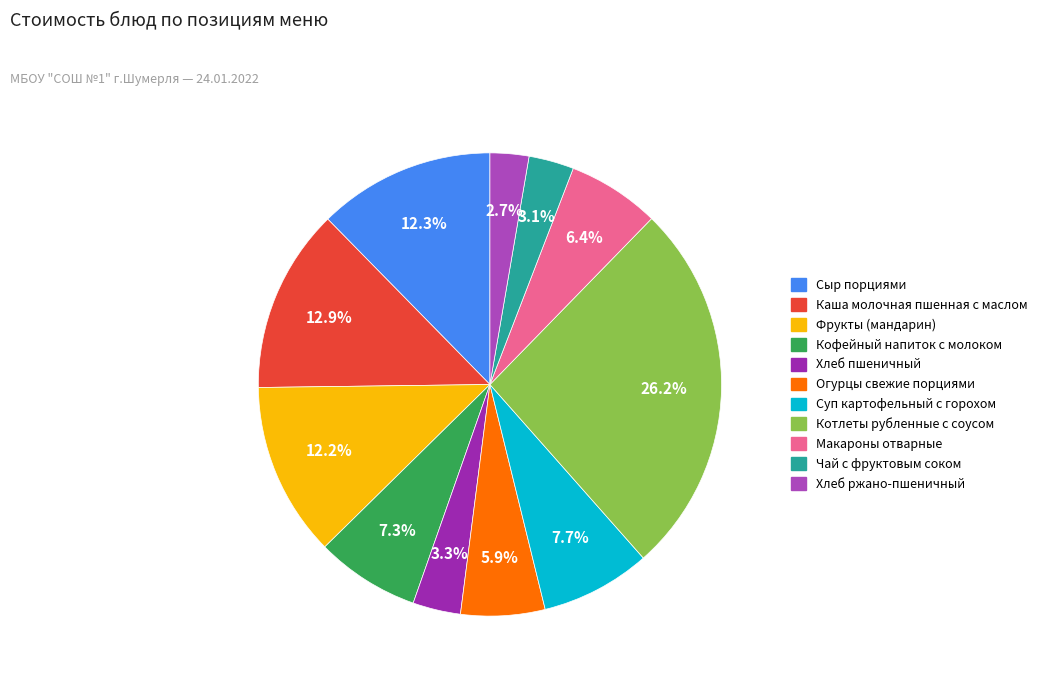

How many slices are in this pie chart?

11